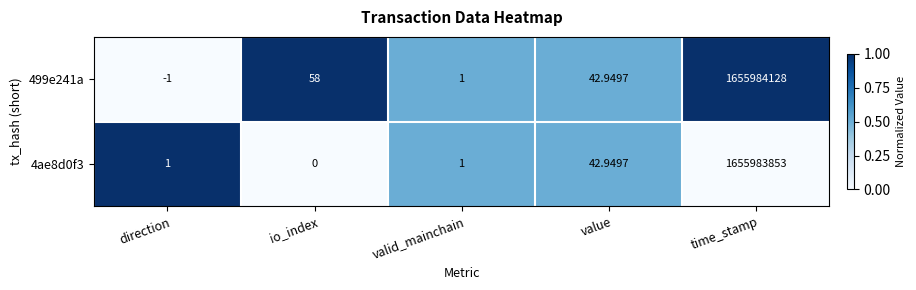

Count the number of categories in the chart.

5